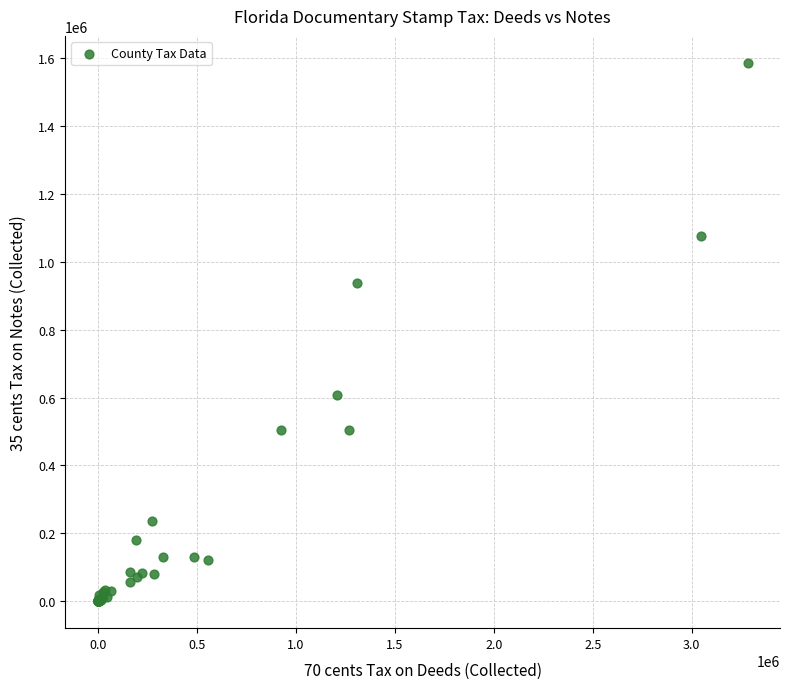

What Y value in the scatter plot is closest to 792940?

935904.9